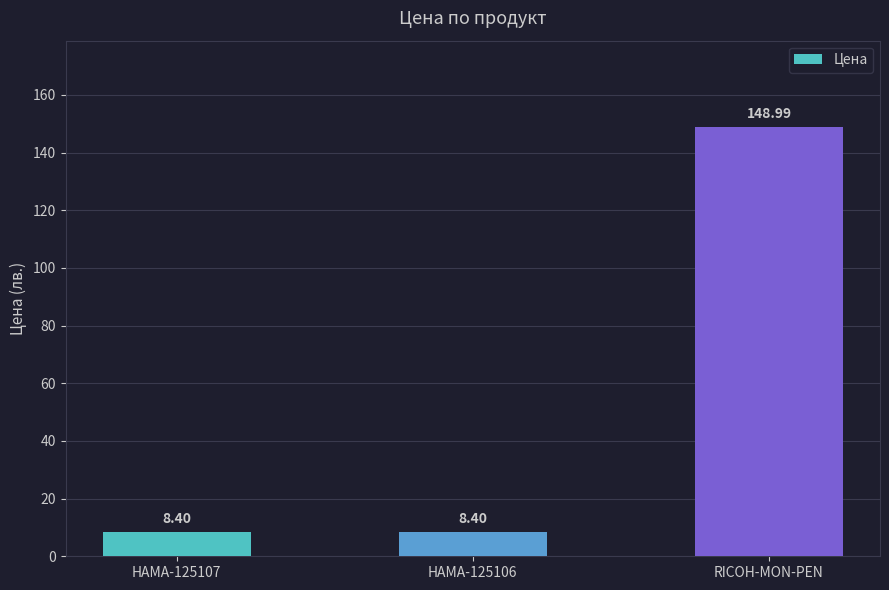

What is the change in value from HAMA-125106 to RICOH-MON-PEN?

+140.6